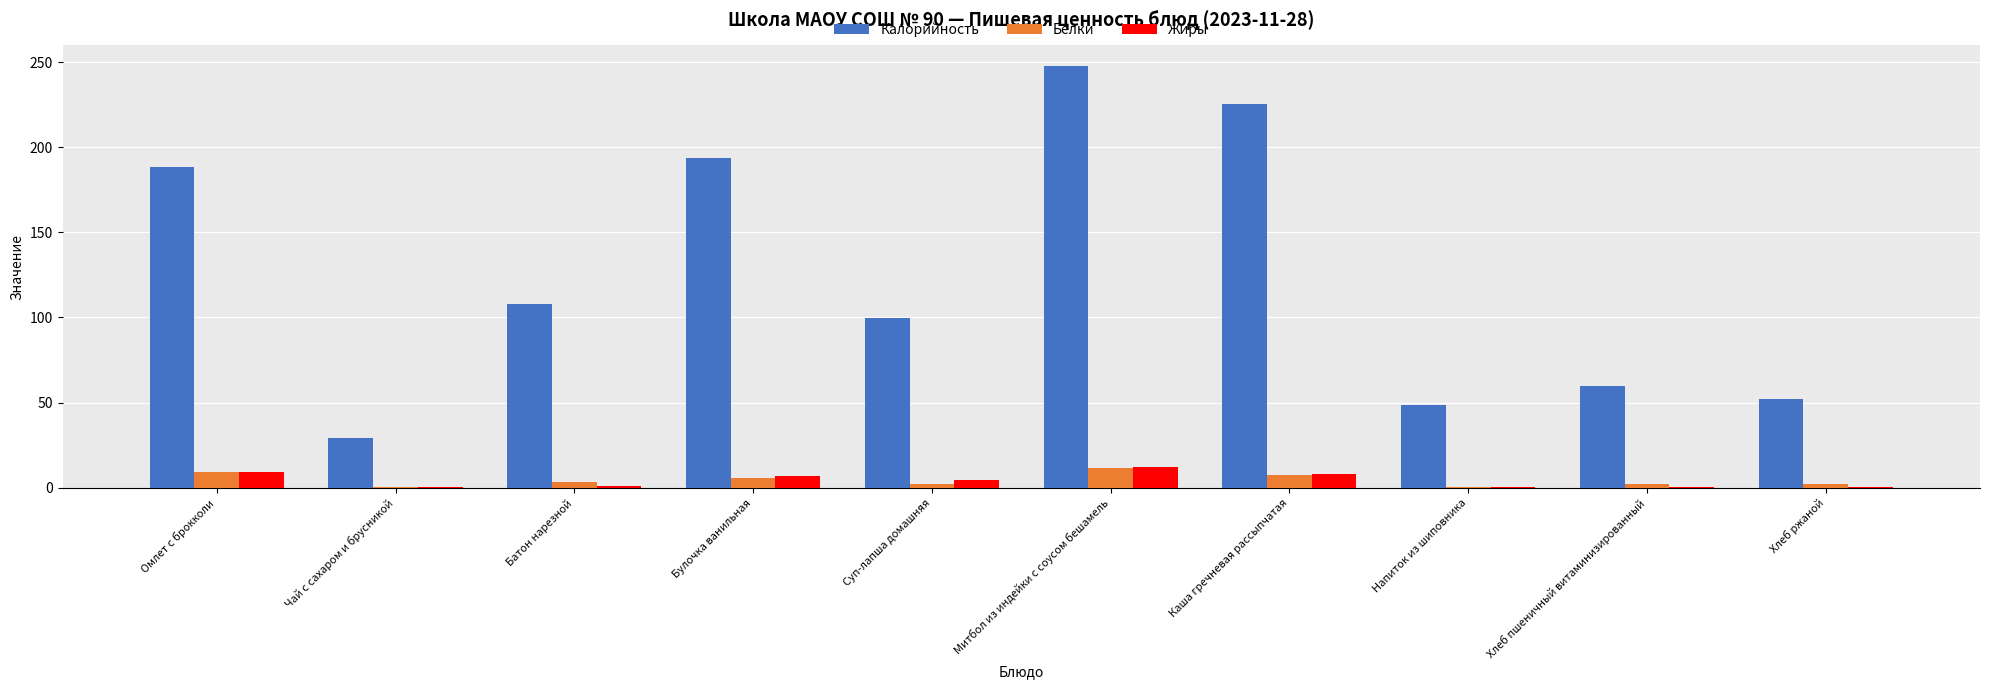

At which category is the sum across all series the highest?

Митбол из индейки с соусом бешамель